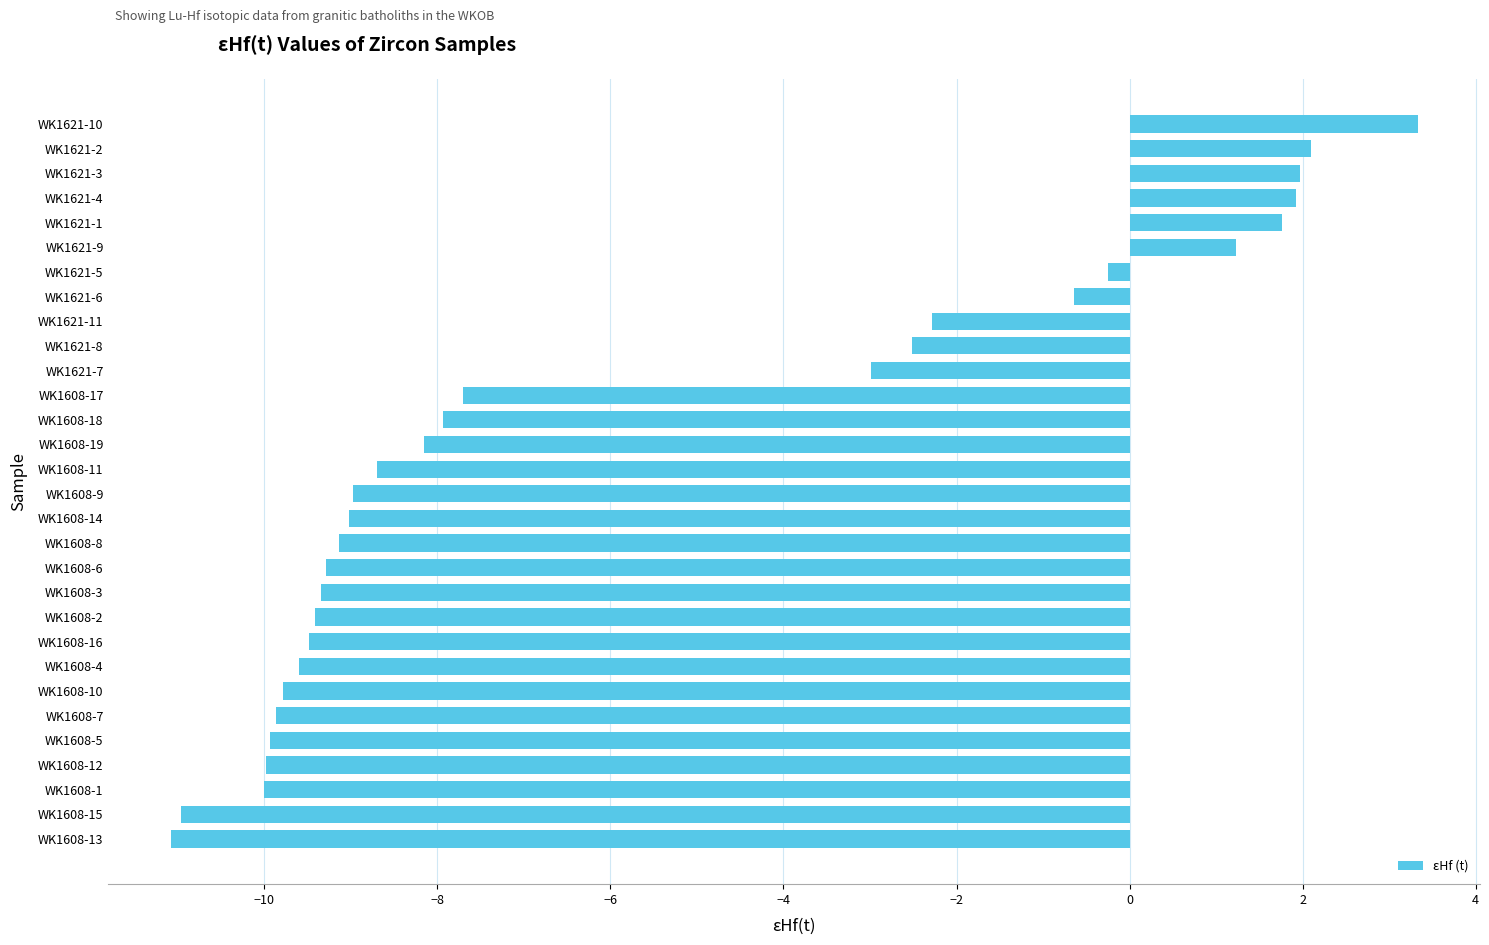

Is it true that the value at WK1608-13 is -5.5?

False